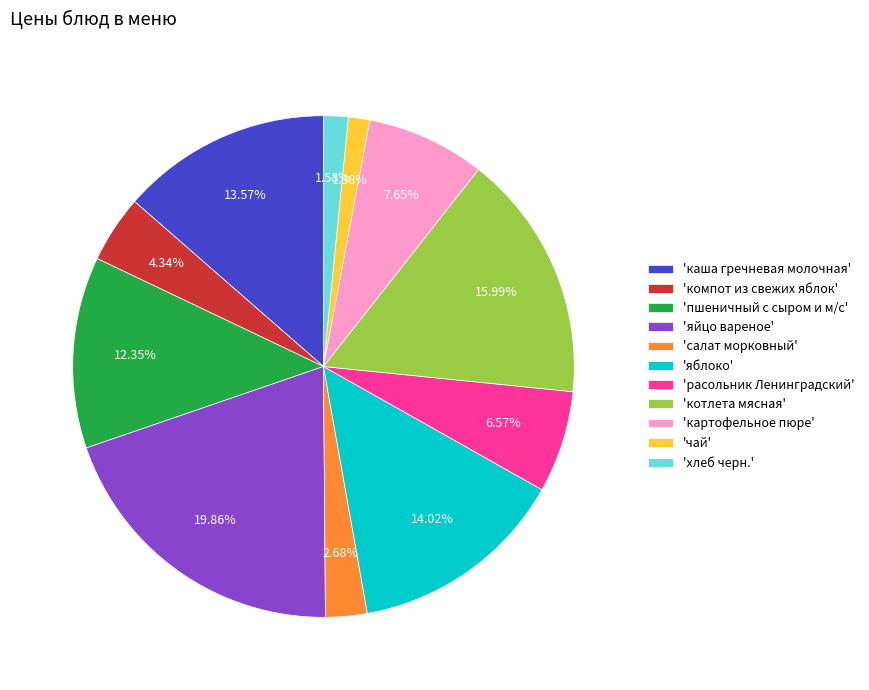

Which has a higher value, 'расольник Ленинградский' or 'каша гречневая молочная'?

'каша гречневая молочная'